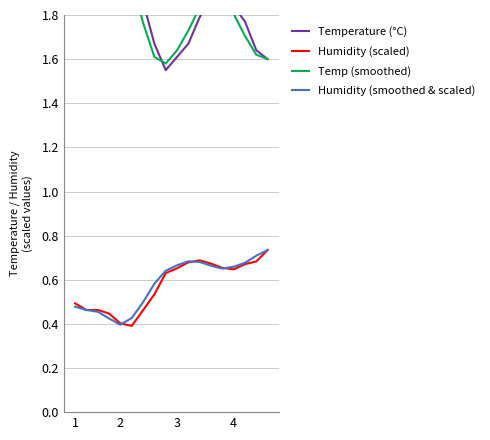

How many series are shown in this chart?

4